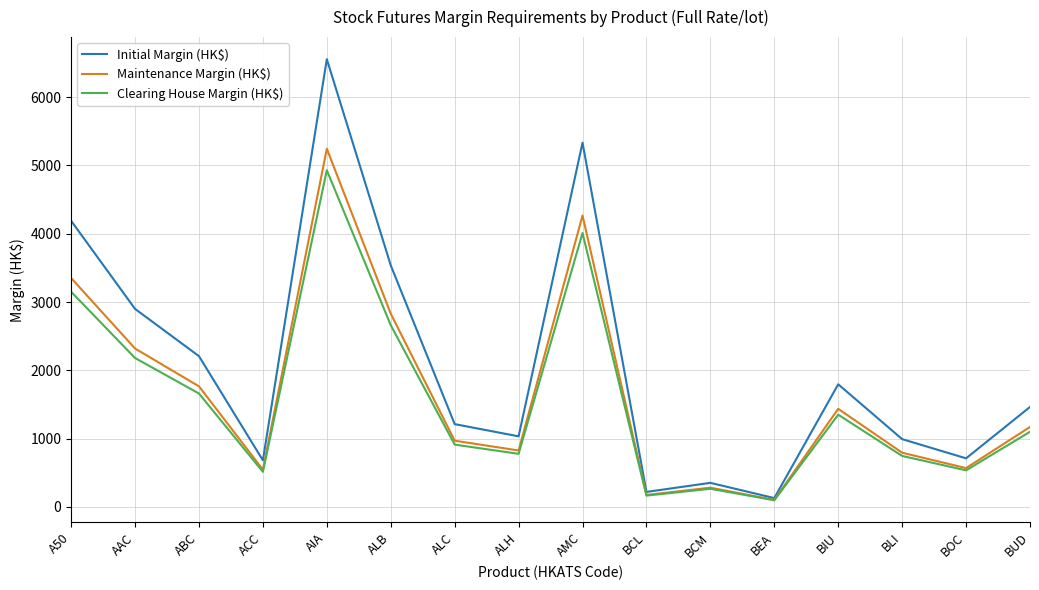

Which series changed the most between AAC and ALH?

Initial Margin (HK$)